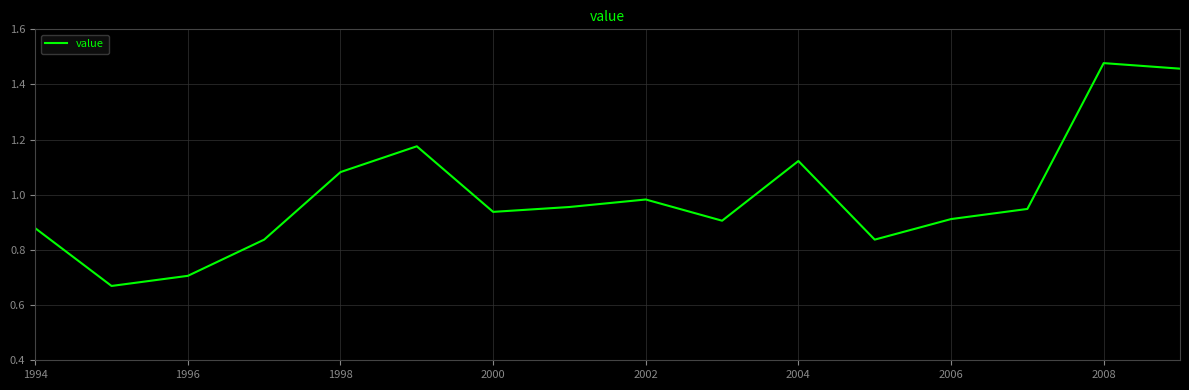

Where is the data nearest to the value 1?

2002